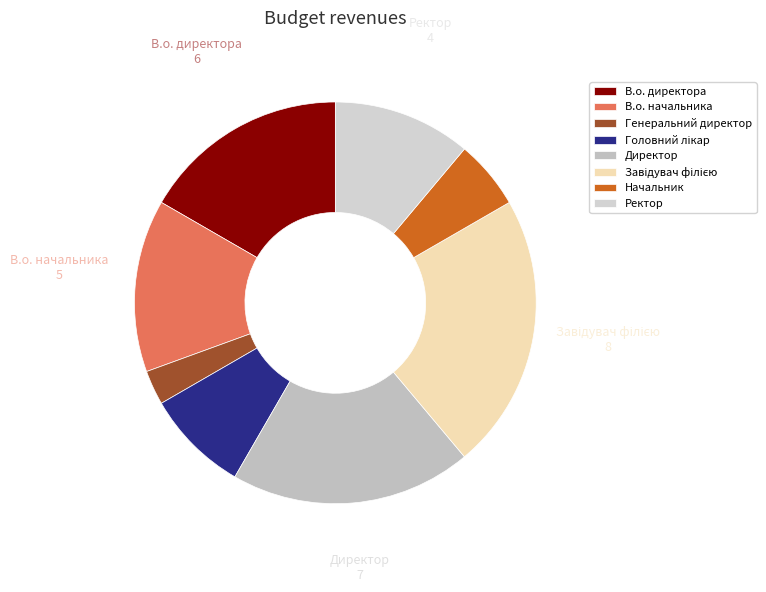

What is the largest slice in the pie chart?

Завідувач філією